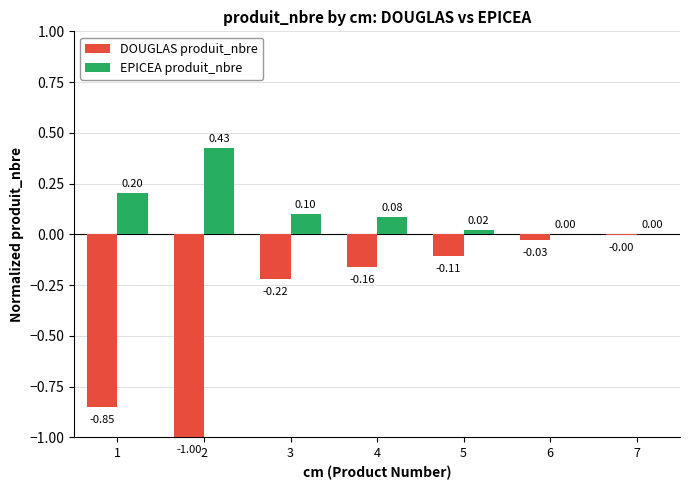

What is the average value of the EPICEA produit_nbre series?

0.1